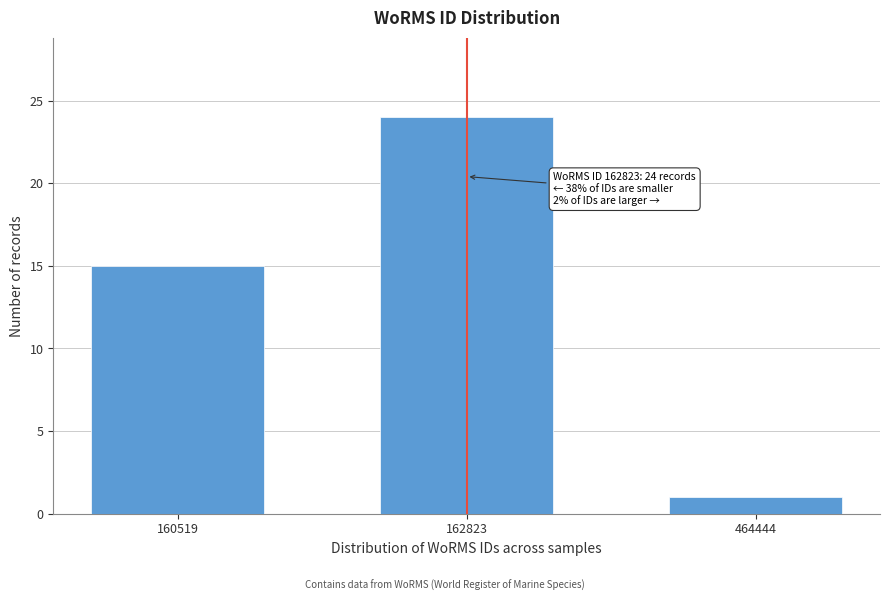

Reading left to right, list all the values displayed in this chart.

160519=15	162823=24	464444=1